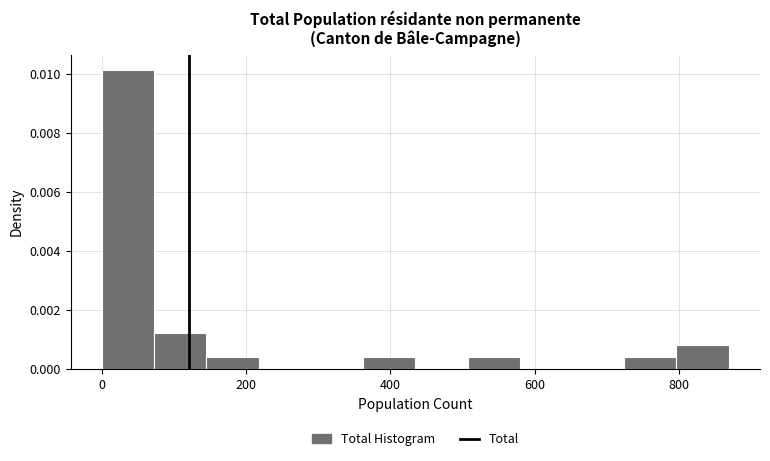

Read against the x-axis, roughly where is the centre of the tallest bar?

40